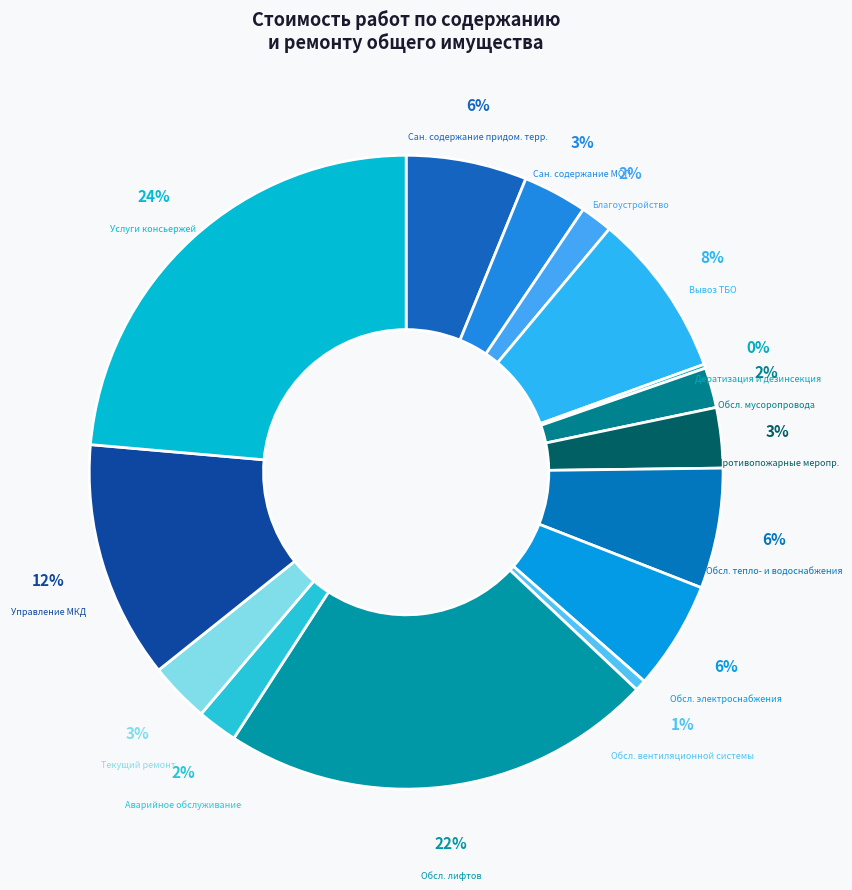

Which slice is the largest?

Услуги консьержей